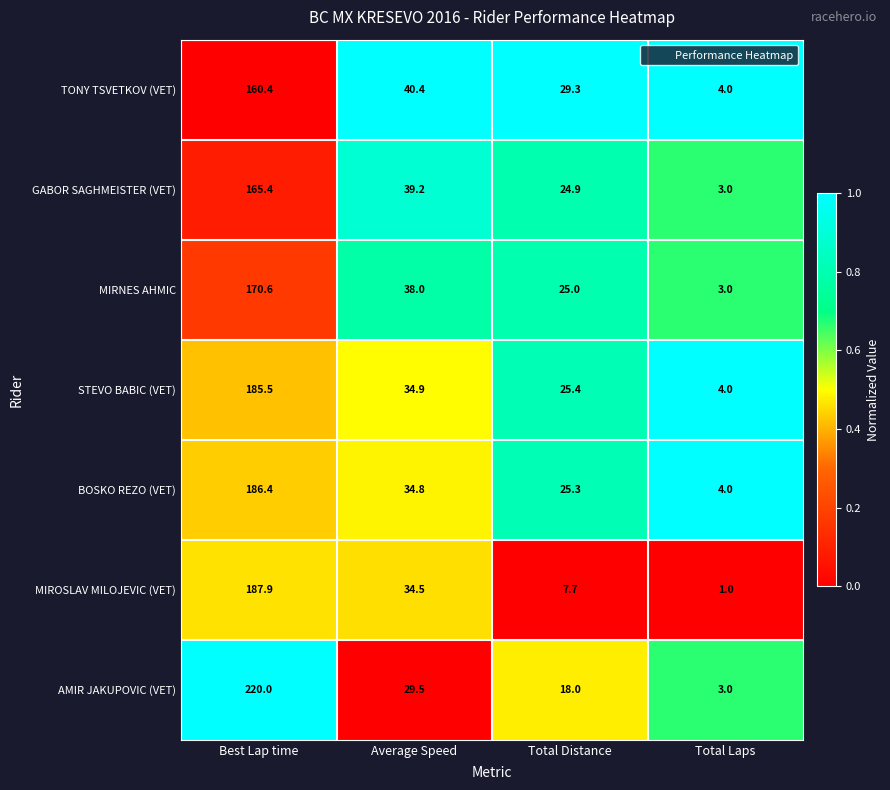

What is the difference between the STEVO BABIC (VET) values at Total Laps and Best Lap time?

181.5